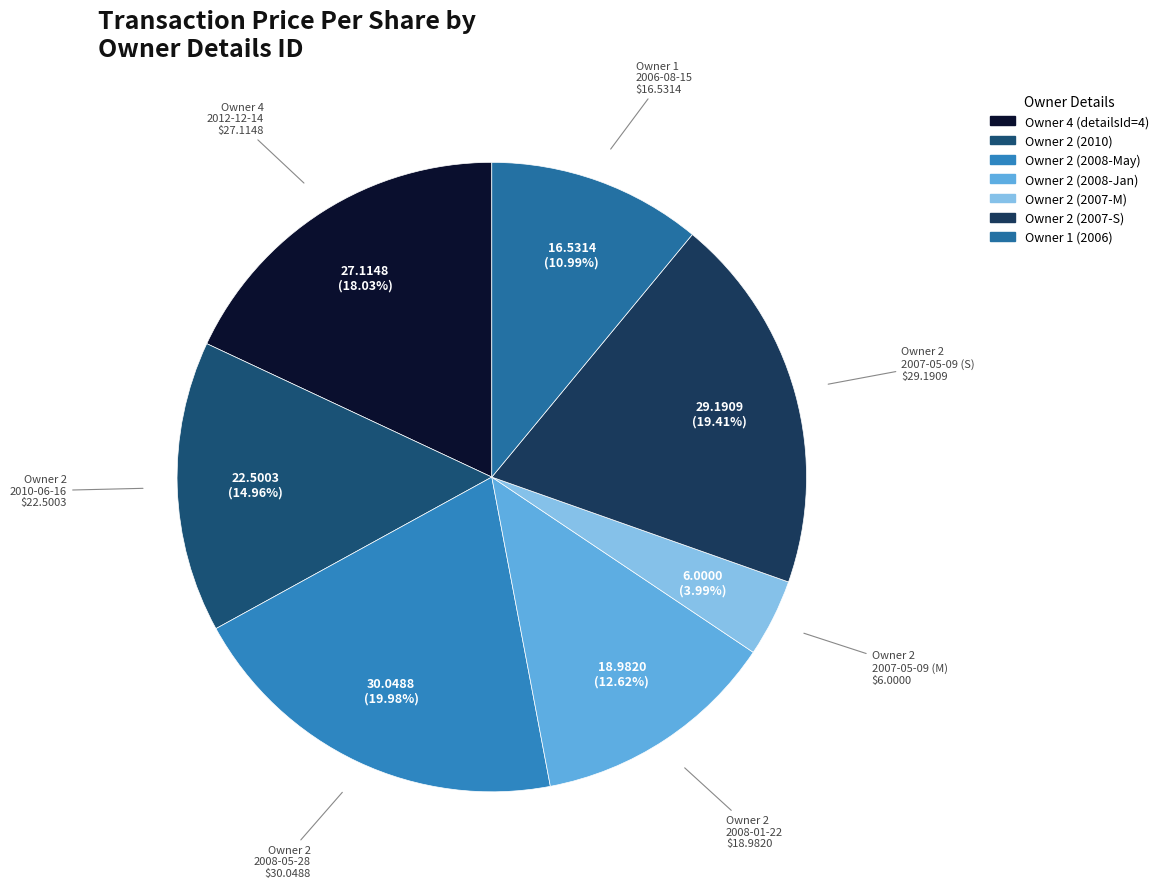

How many segments does this pie chart have?

7